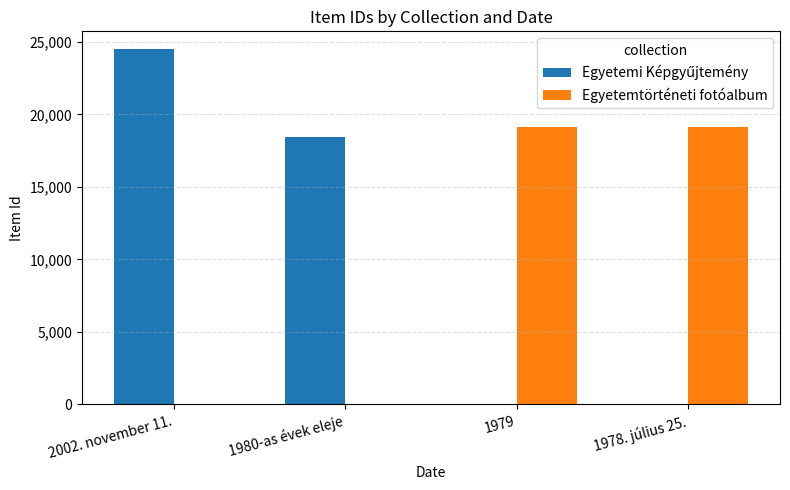

The value of Egyetemtörténeti fotóalbum at 1979 is 9819. True or false?

False